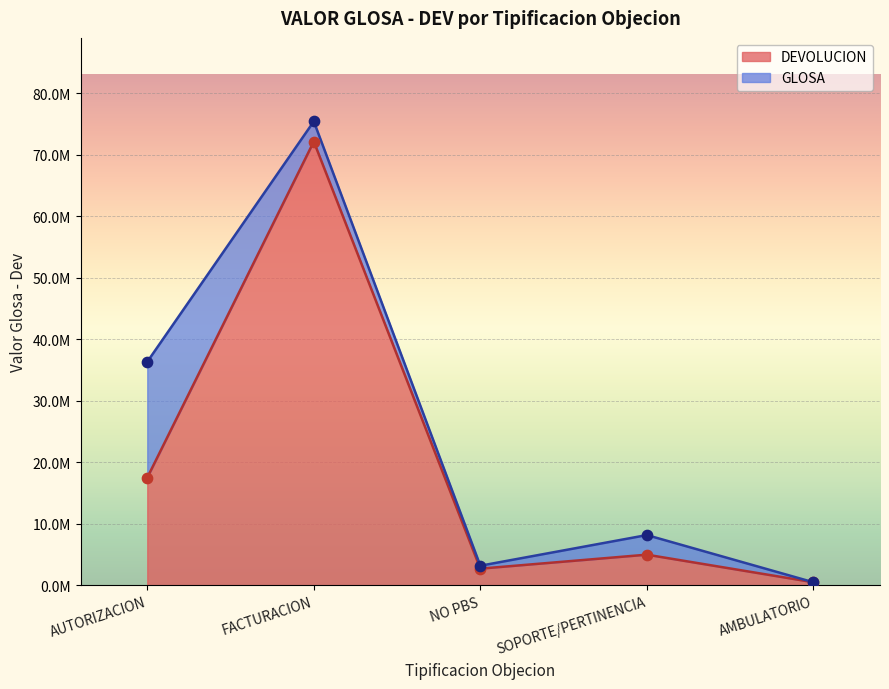

What is the change in value from AUTORIZACION to NO PBS?

-14786671